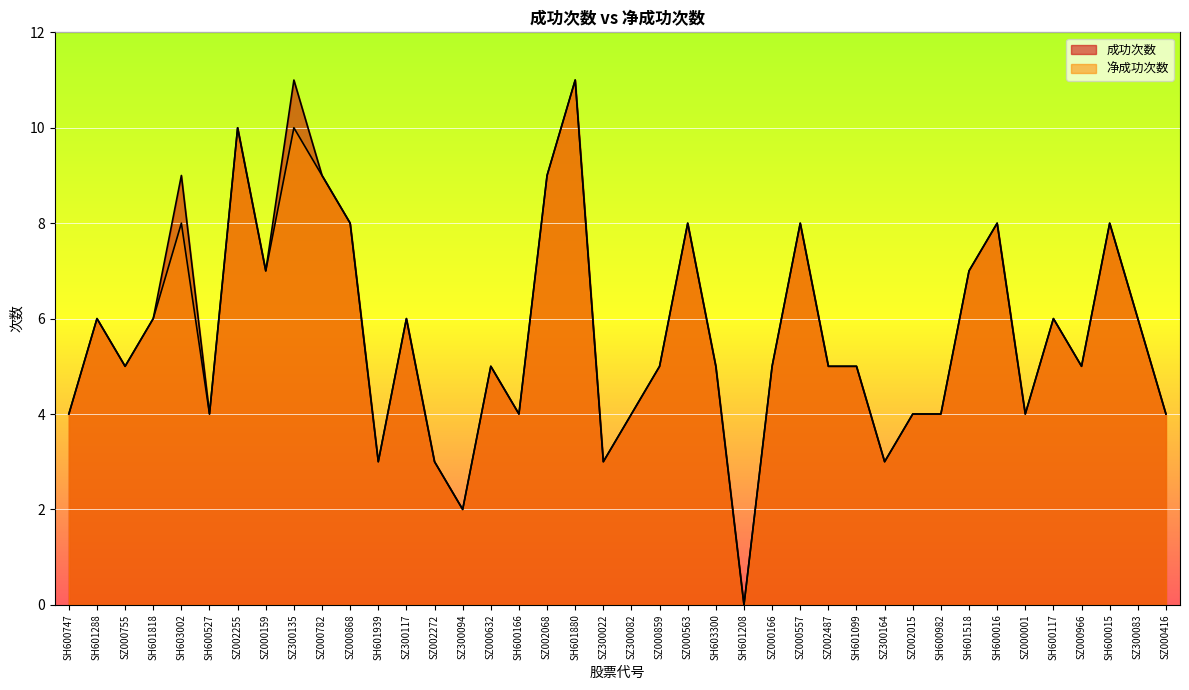

In 成功次数, how many points are lower than both neighbors (excluding endpoints)?

11